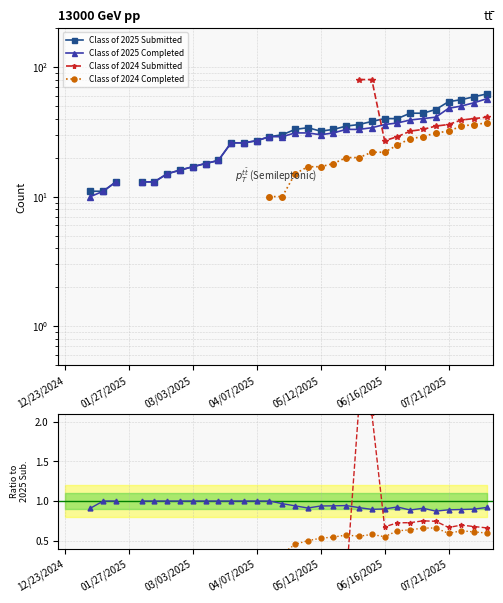

What position from the left is 01/27/2025?

2